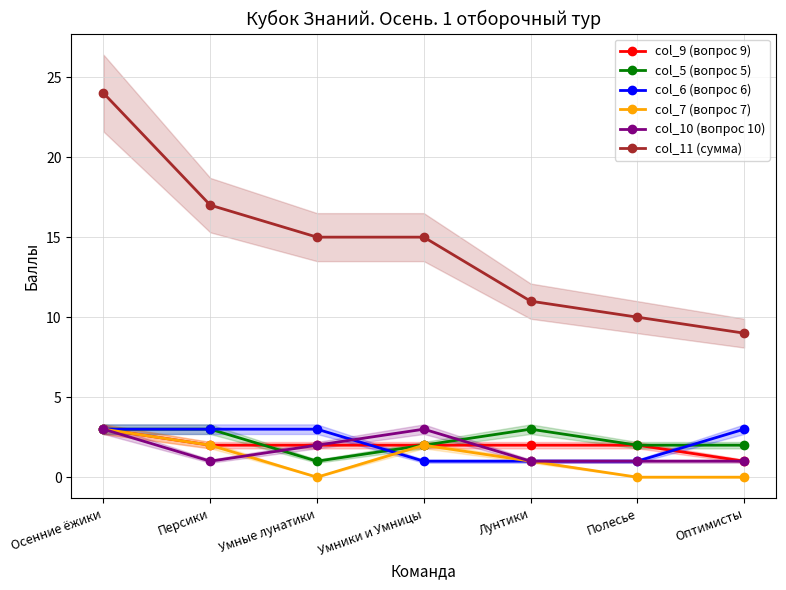

What is the highest value of the col_6 (вопрос 6) series?

3